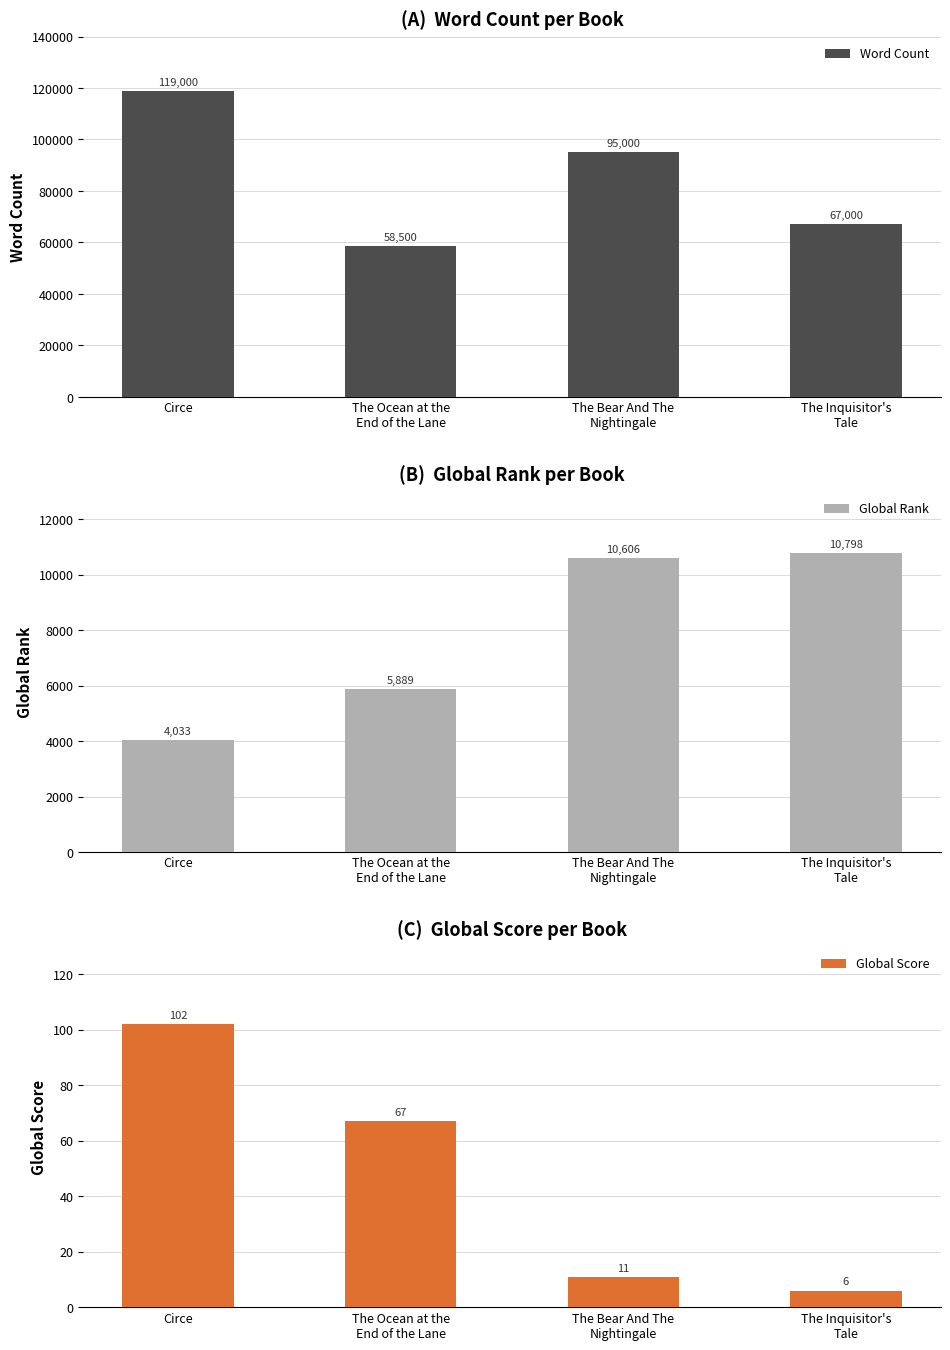

What is the approximate value of Word Count at The Inquisitor's
Tale, to the nearest 50?

67000